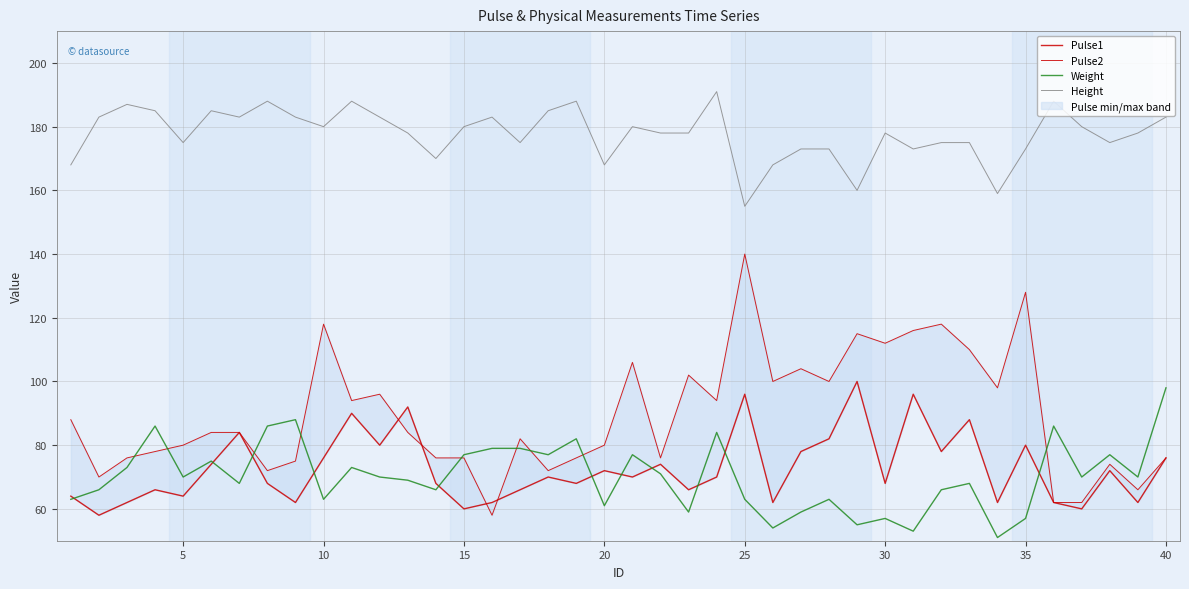

At how many categories does at least one series exceed 185?

6